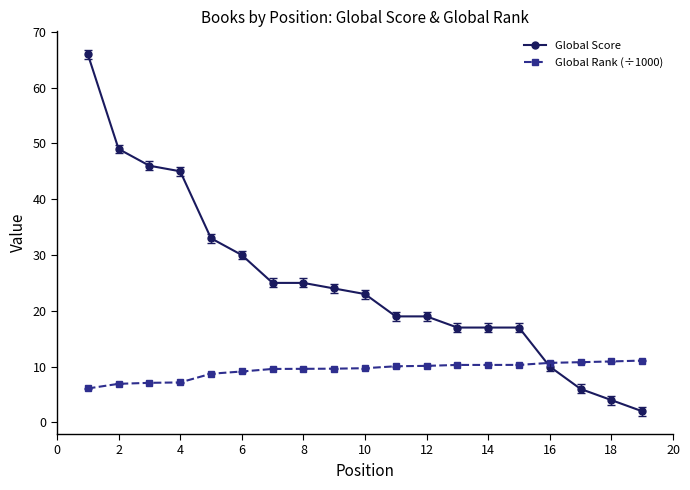

What is the value of the Global Score point at the 8th from the left?

25.0